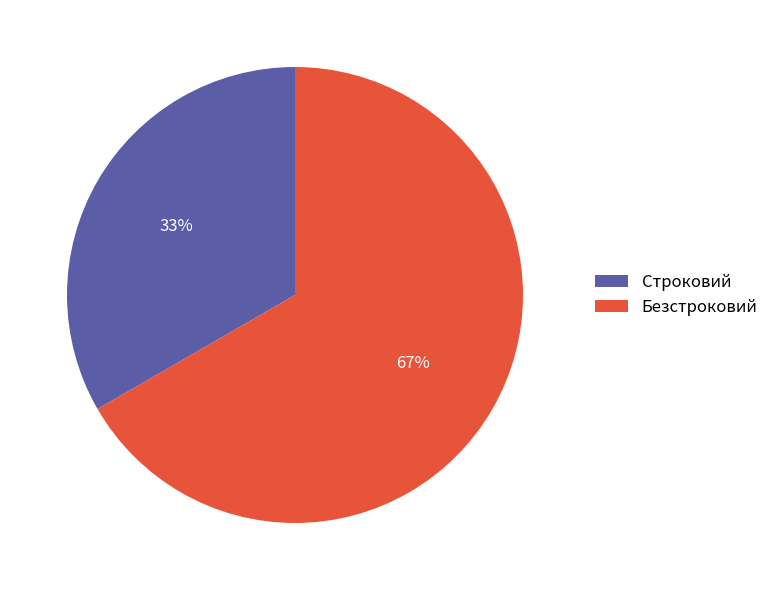

To the nearest percent, what is the combined percentage of Безстроковий and Строковий?

100%